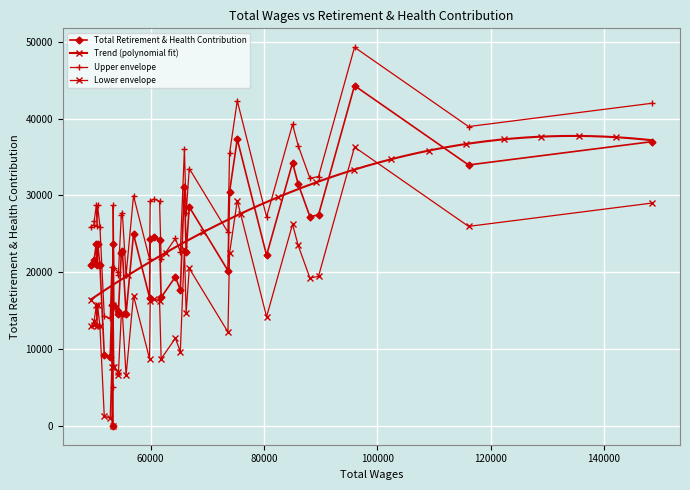

Count the number of categories in the chart.

40